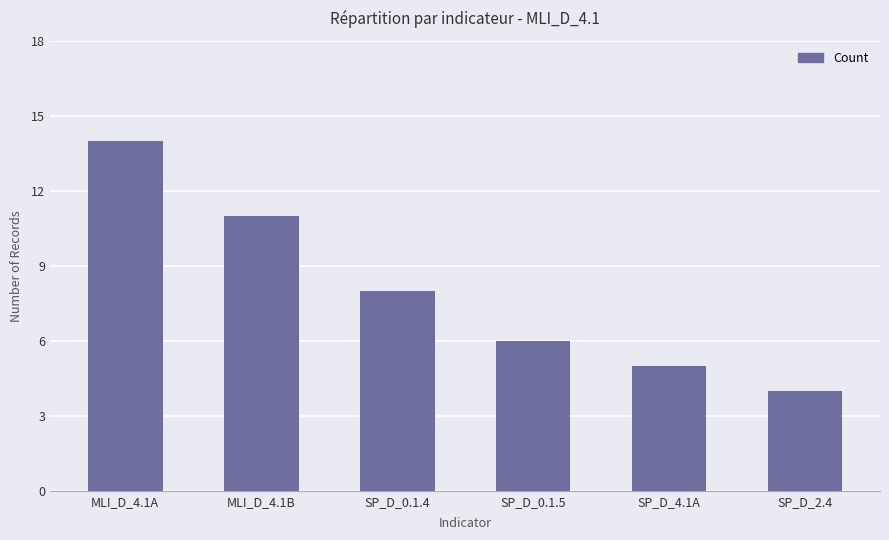

True or false: the data shows 13 at SP_D_0.1.4.

False